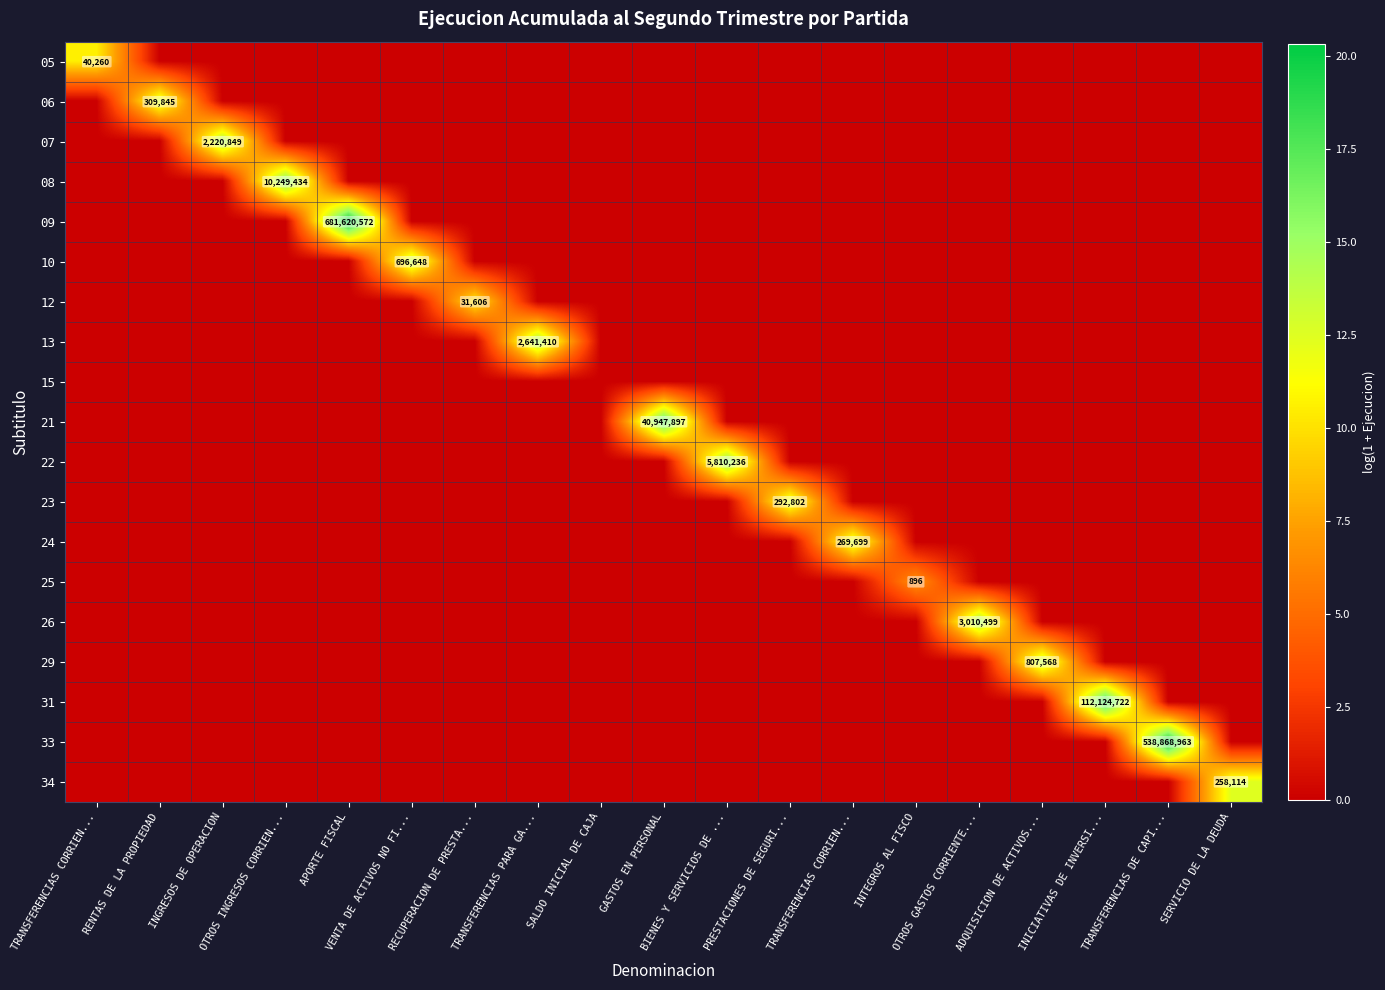

How many series are shown in this chart?

19